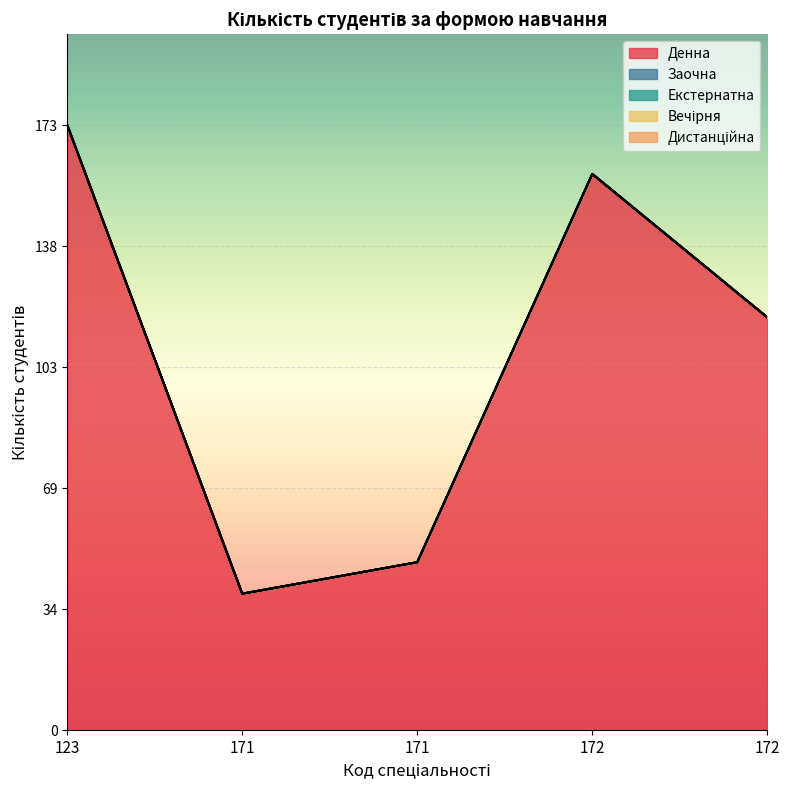

At 172, list the series in order from smallest to largest.

Заочна, Екстернатна, Вечірня, Дистанційна, Денна